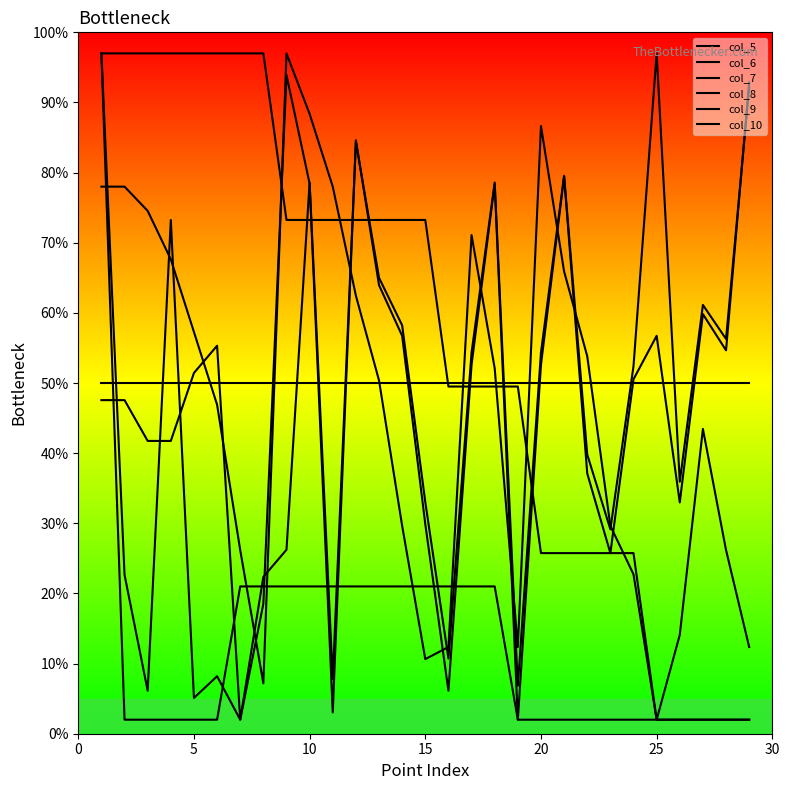

What is the difference between the second highest and minimum values in the col_5 series?

19.0